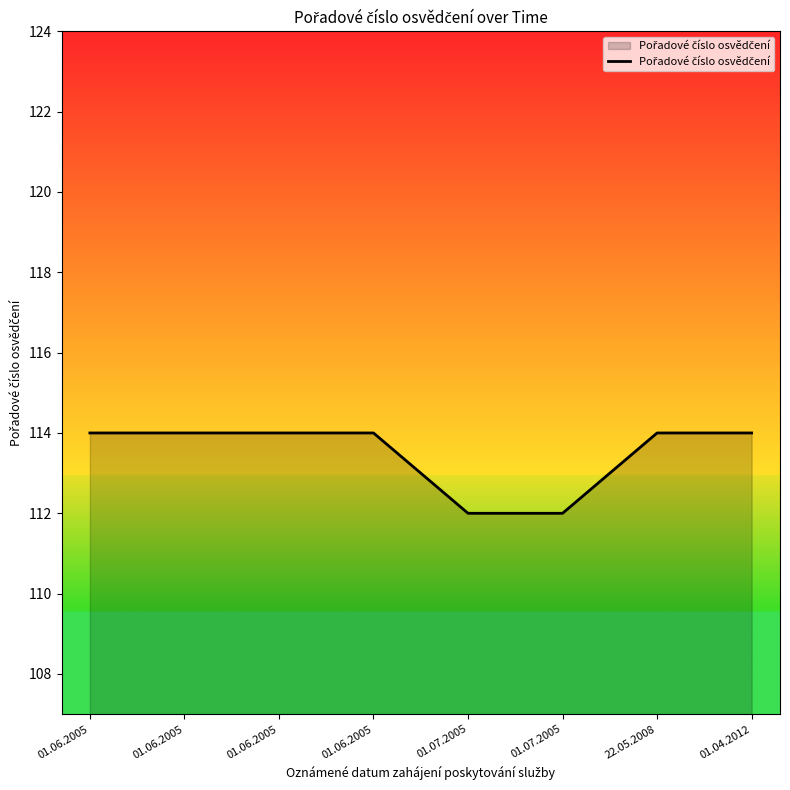

Rank the categories by value from lowest to highest.

01.07.2005, 01.07.2005, 01.06.2005, 01.06.2005, 01.06.2005, 01.06.2005, 22.05.2008, 01.04.2012